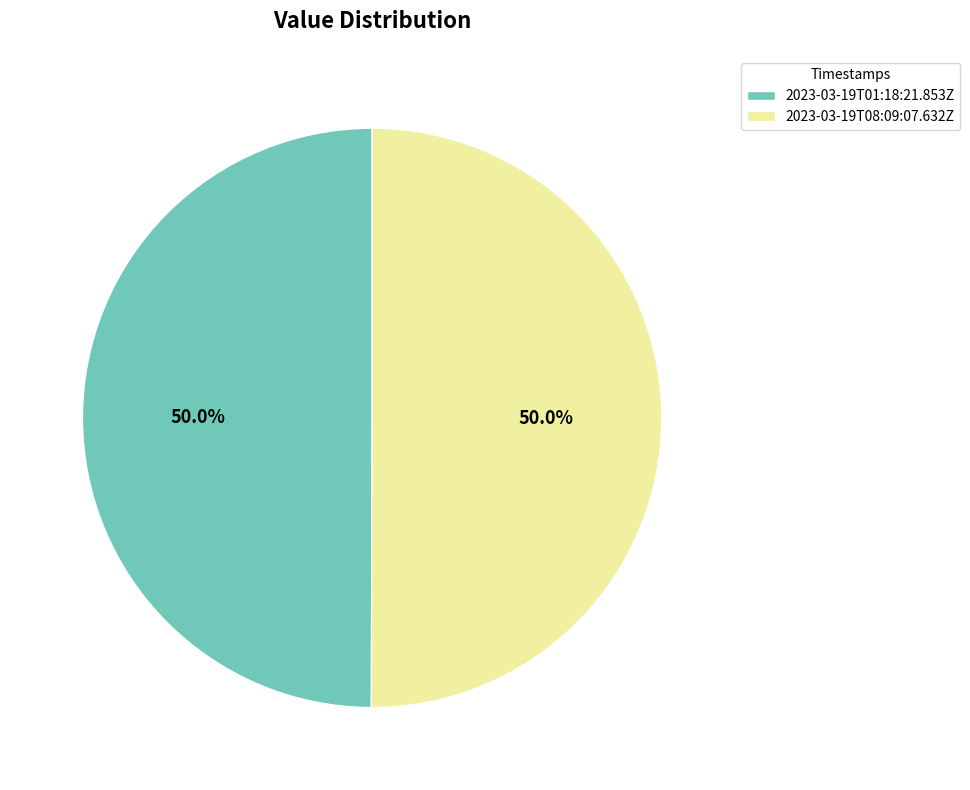

True or false: 2023-03-19T01:18:21.853Z accounts for 64% of the total.

False